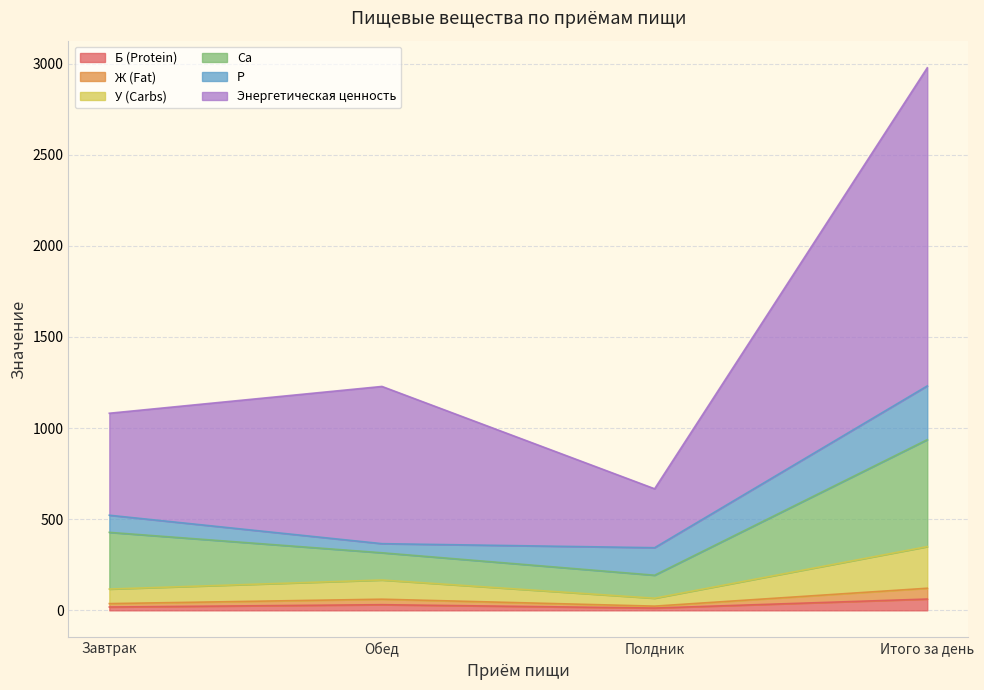

At which category is the sum across all series the highest?

Итого за день